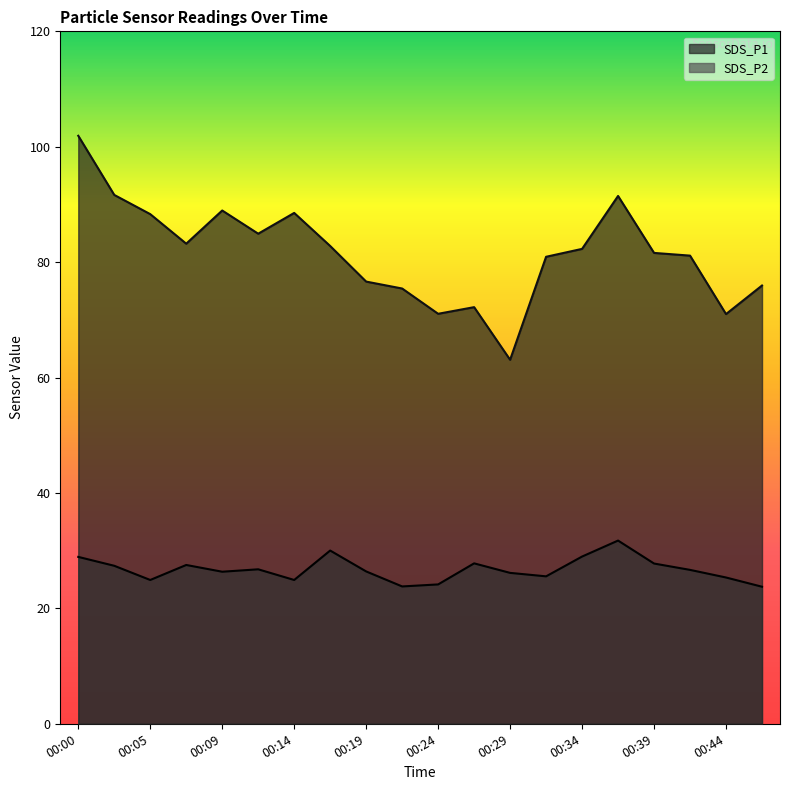

What is the minimum value for SDS_P2?

23.8